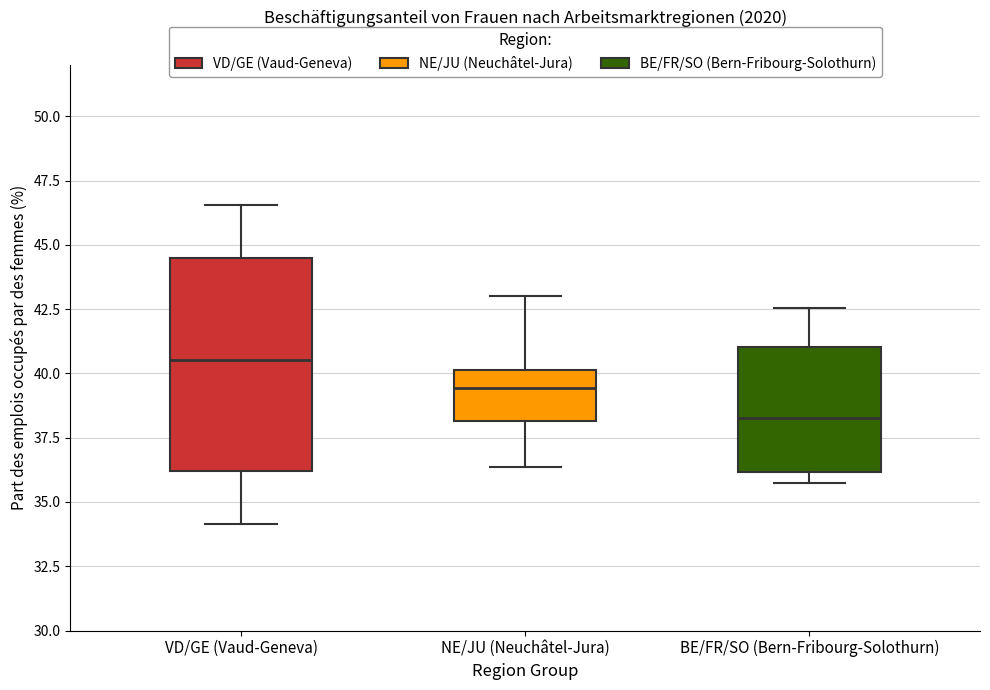

Reading left to right, read every box against the y-axis: the position of its median line, the range the box covers, and the ends of its whiskers. The values are not printed on the chart, so give them approximately, as read against the axis.

VD/GE (Vaud-Geneva): median 40.5, box 36.0 to 44.5, whiskers 34.0 to 46.5
NE/JU (Neuchâtel-Jura): median 39.5, box 38.0 to 40.0, whiskers 36.5 to 43.0
BE/FR/SO (Bern-Fribourg-Solothurn): median 38.5, box 36.0 to 41.0, whiskers 35.5 to 42.5